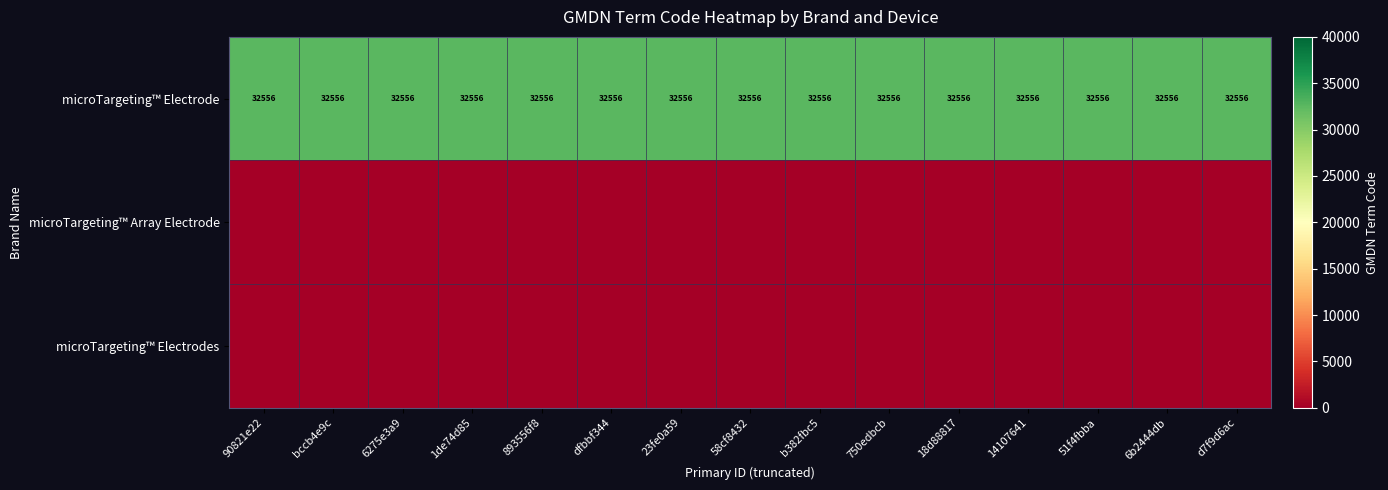

Is it true that microTargeting™ Electrode equals 20851 at 14107641?

False